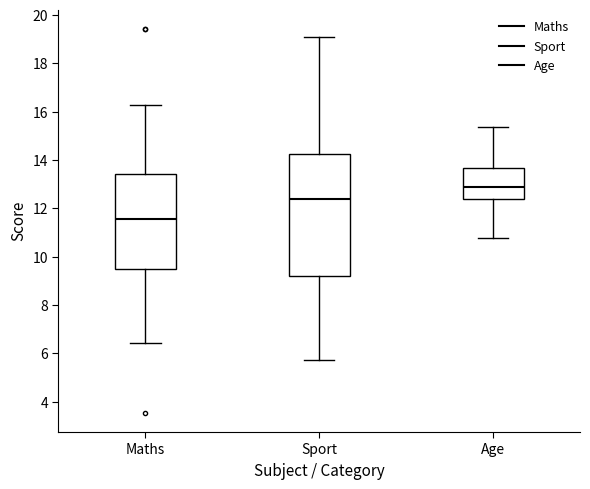

Where does the lower whisker of the box for Age end on the y-axis? The values are not printed on the chart, so give them approximately, as read against the axis.

10.8